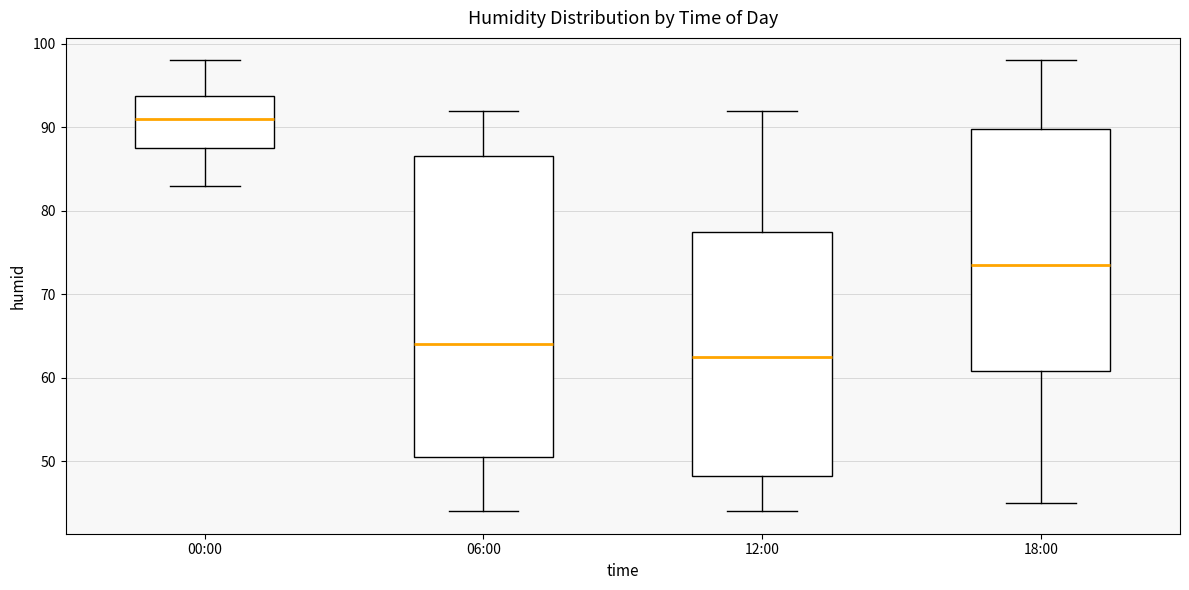

Which box is the tallest, from its lower edge to its upper edge?

06:00